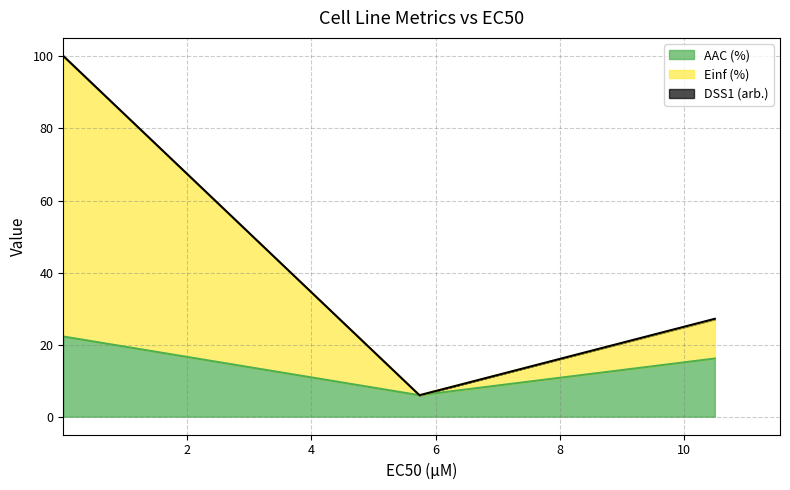

How many lines are shown in the chart?

3